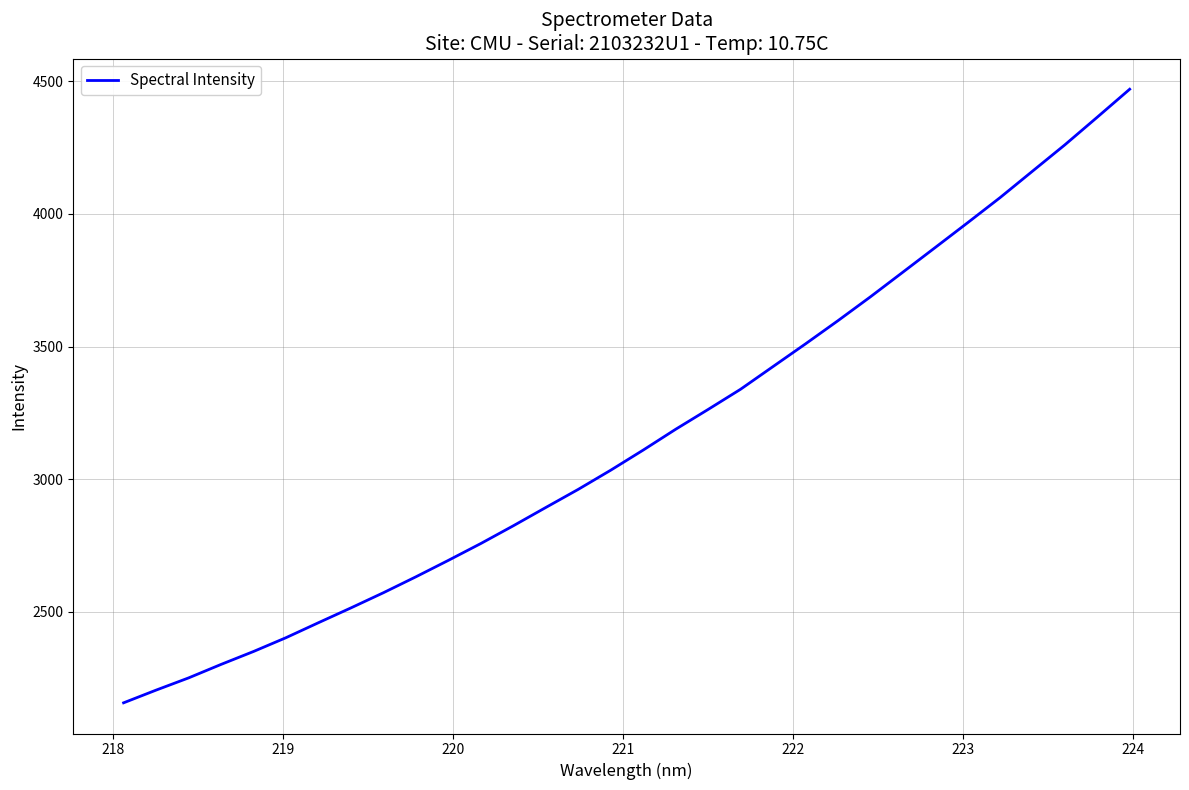

What is the difference between the maximum and minimum values?

2313.5